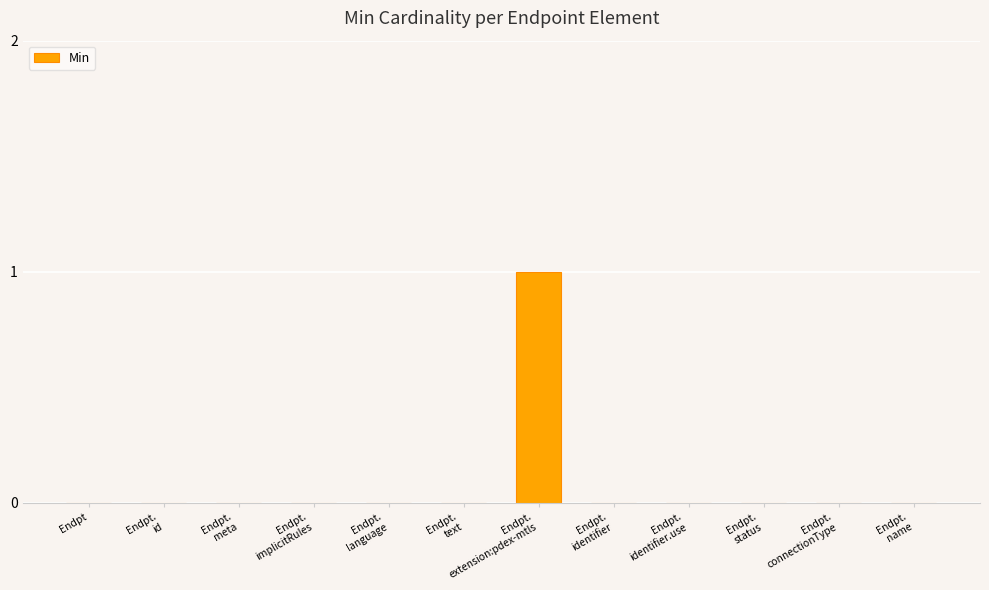

Count the number of categories in the chart.

12